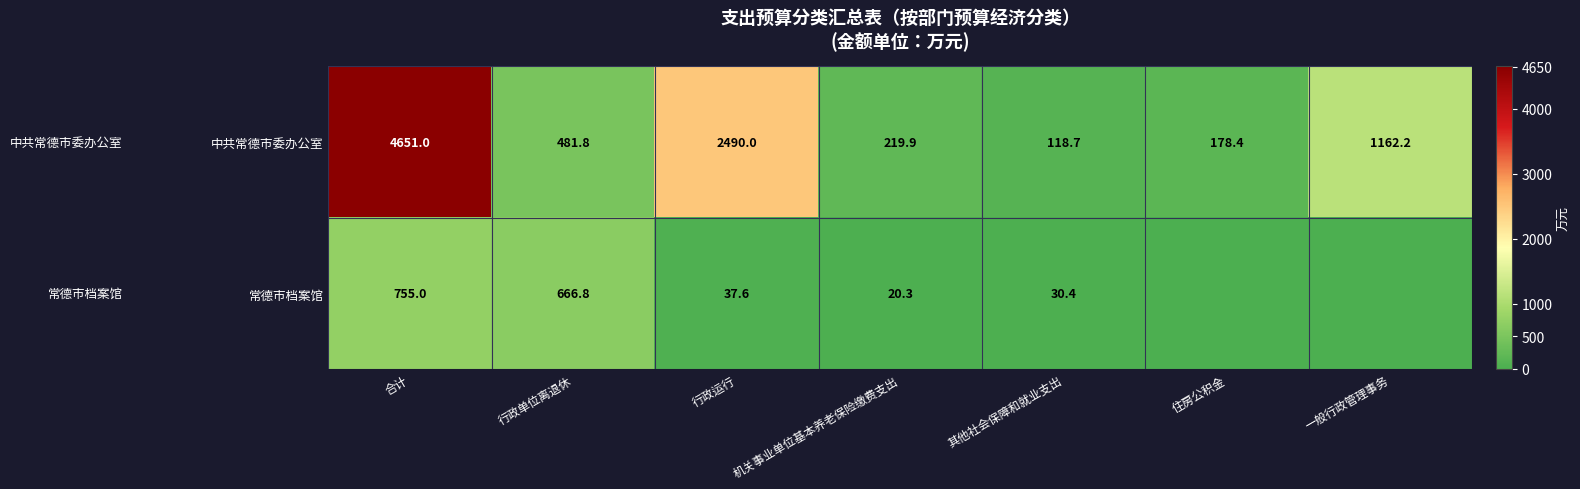

Rank the series at 行政单位离退休 from lowest to highest value.

中共常德市委办公室, 常德市档案馆